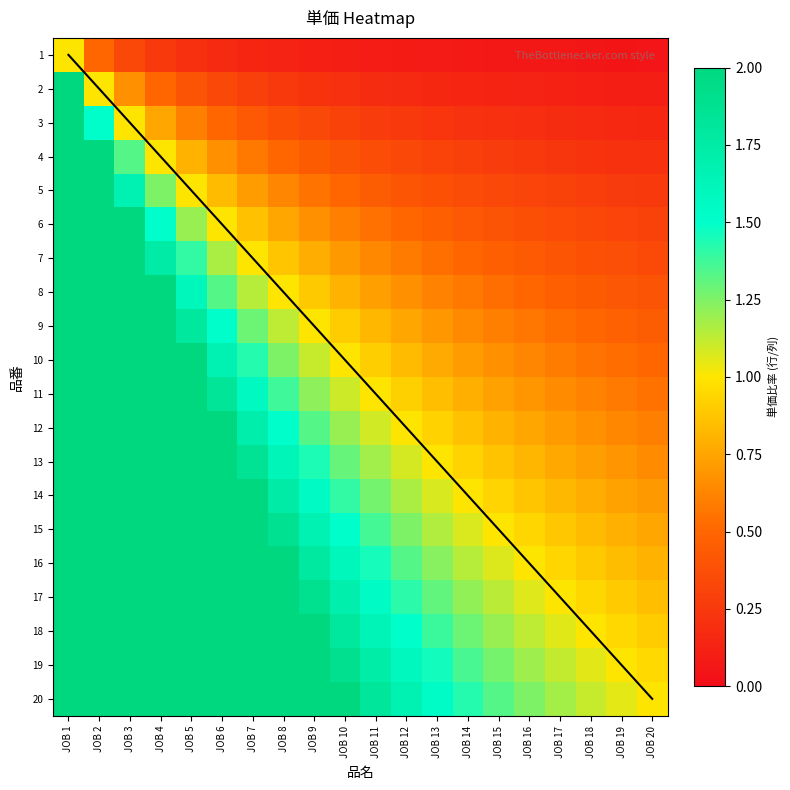

Rank the categories by 17 value from lowest to highest.

JOB 20, JOB 19, JOB 18, JOB 17, JOB 16, JOB 15, JOB 14, JOB 13, JOB 12, JOB 11, JOB 10, JOB 9, JOB 8, JOB 7, JOB 6, JOB 5, JOB 4, JOB 3, JOB 2, JOB 1